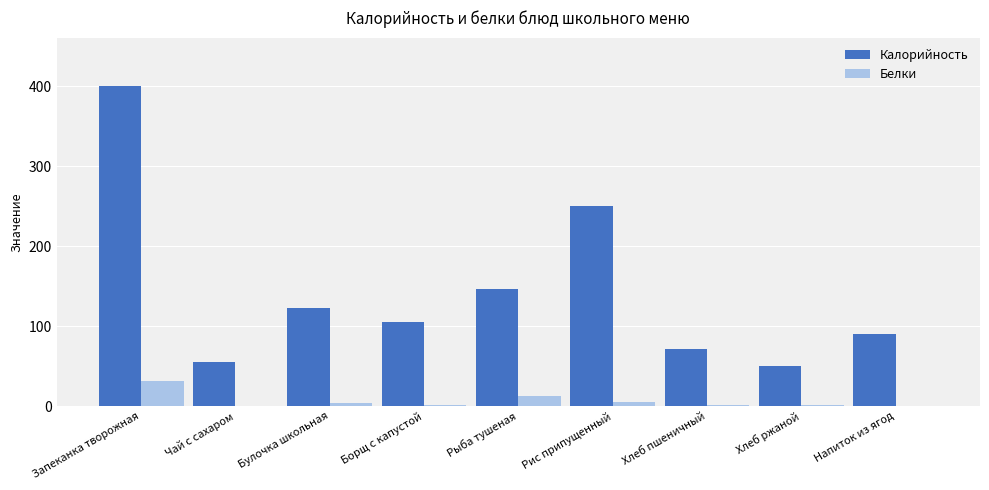

Which series changed the most between Запеканка творожная and Напиток из ягод?

Калорийность